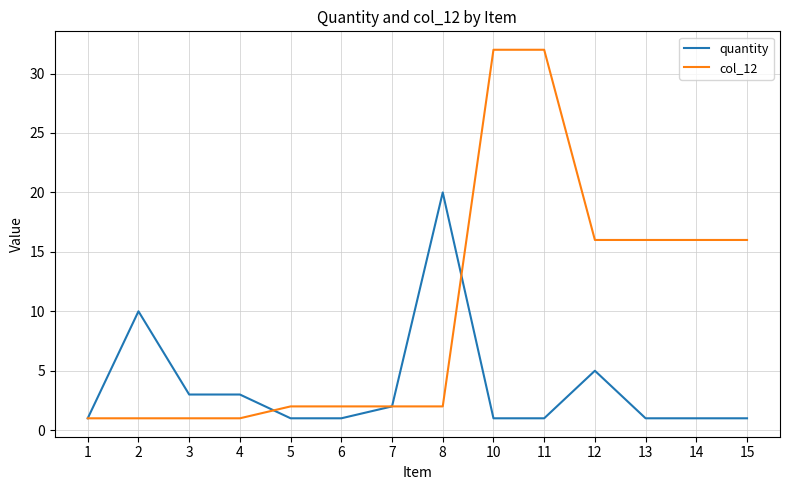

Which series has the largest total across all categories?

col_12